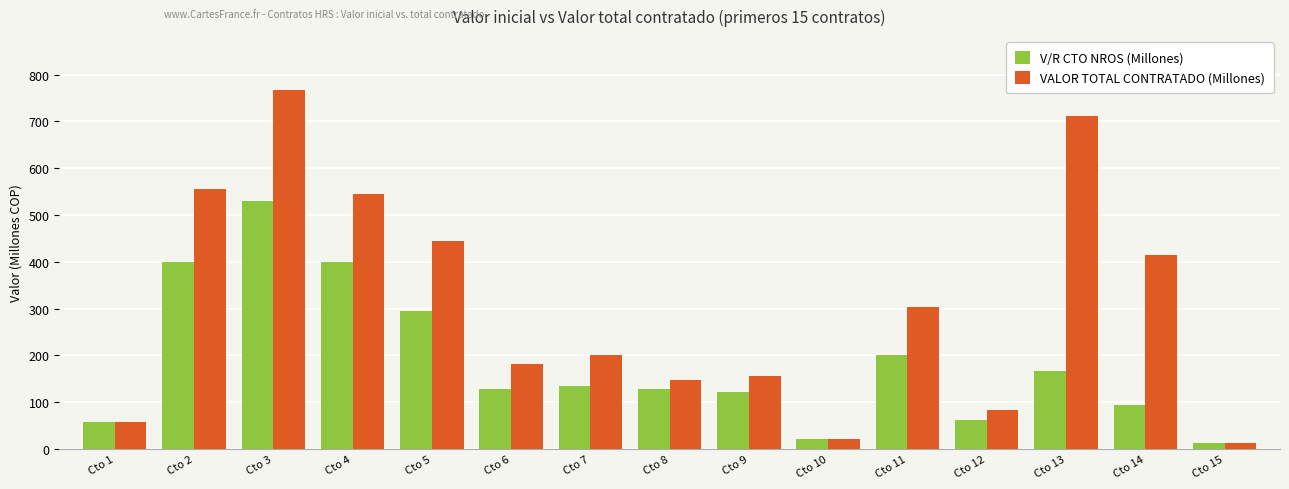

What is the total value across all series at Cto 5?

739.5